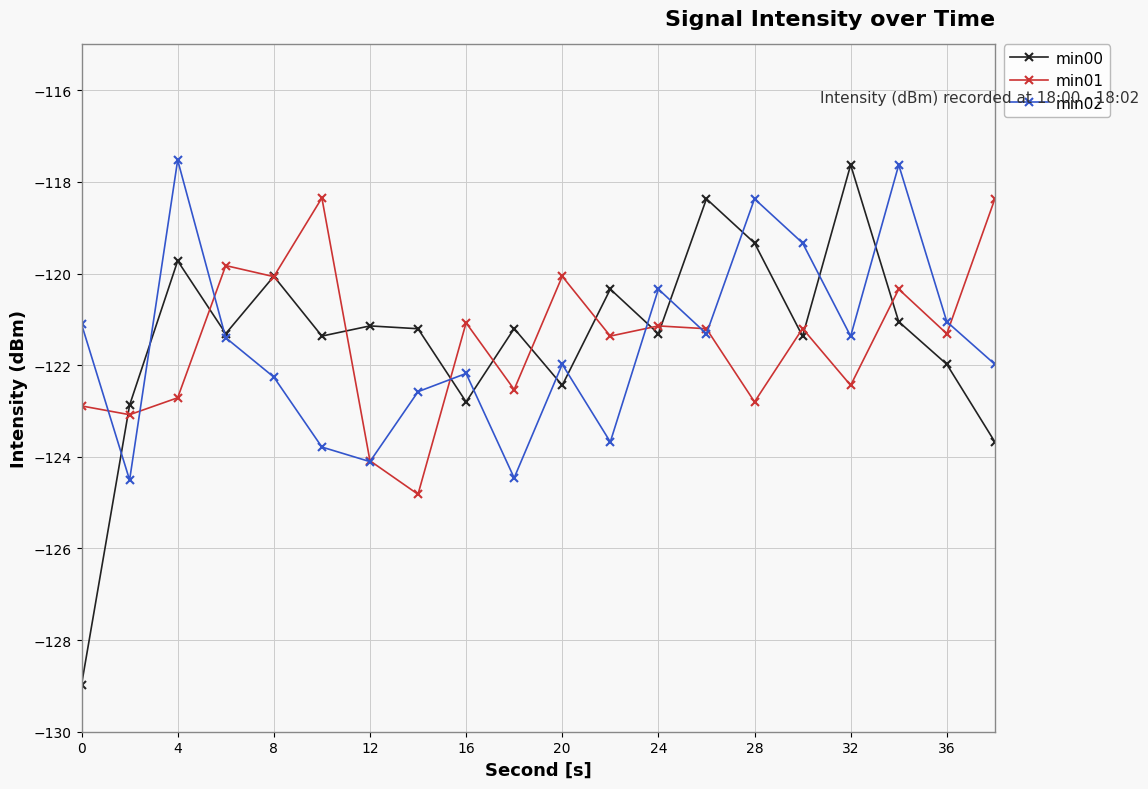

Which series ends up on top after the final intersection of min02 and min01?

min01